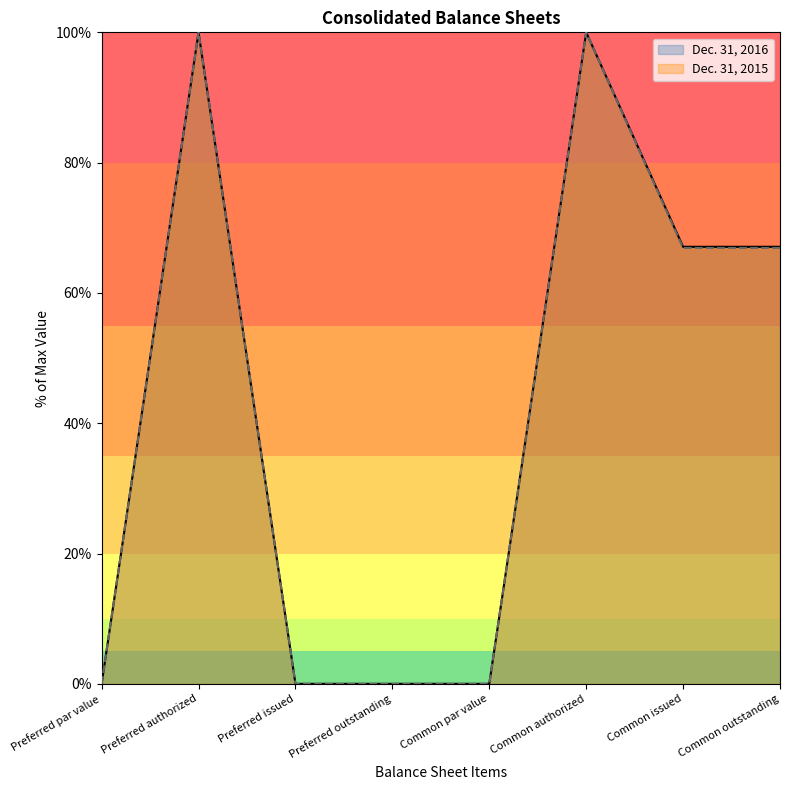

Count the number of data series in this chart.

2